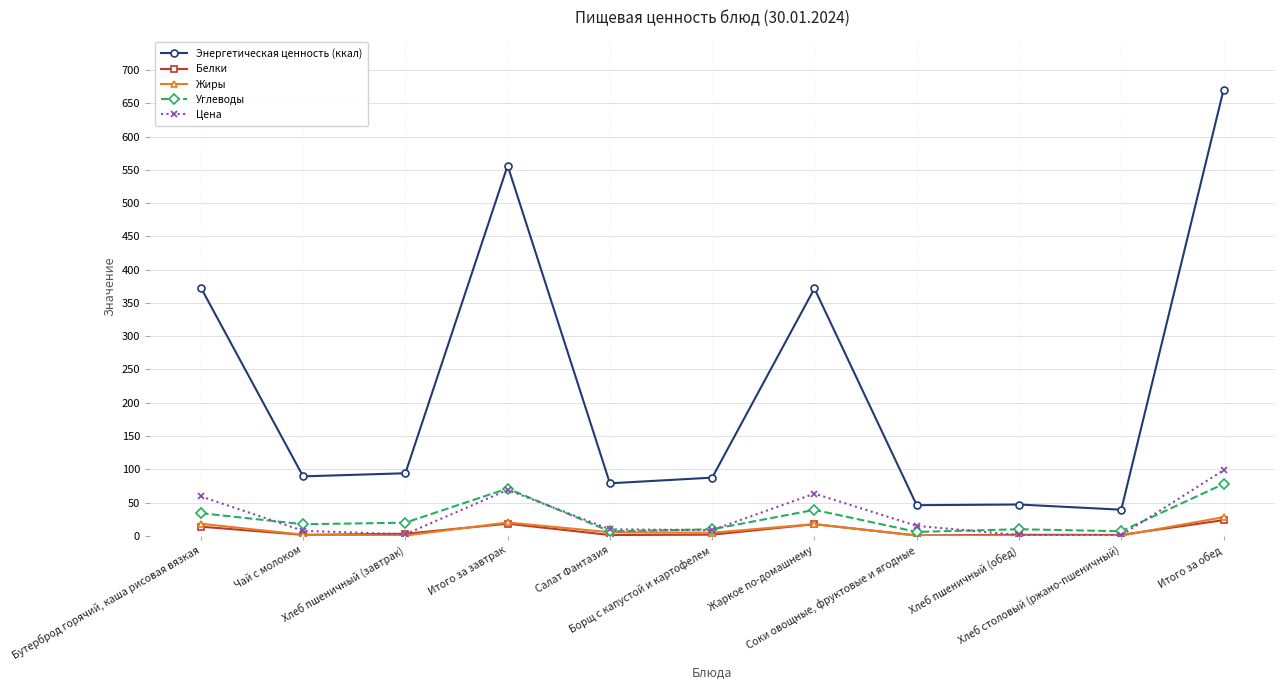

True or false: Энергетическая ценность (ккал) and Углеводы cross at least once.

False